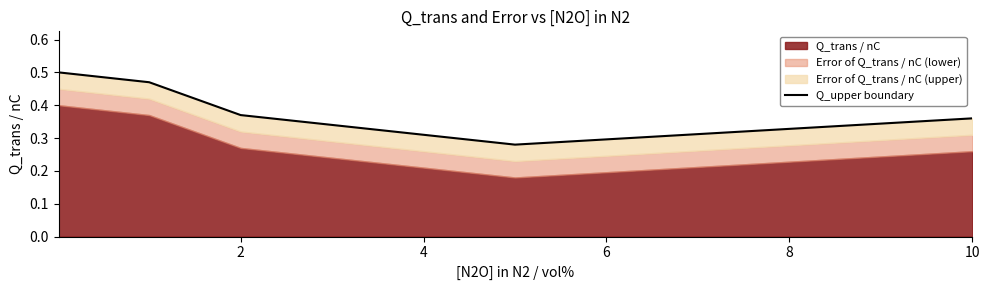

True or false: the data shows 0.3 at 6.

True